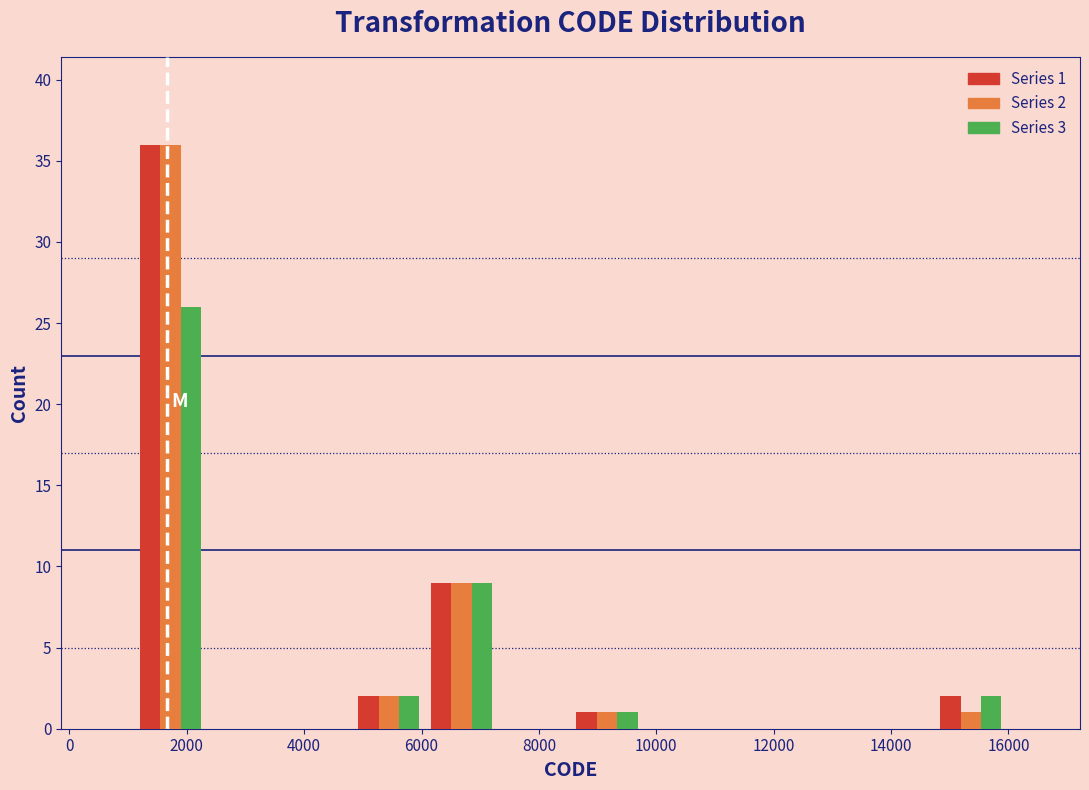

In the Series 2 series, which range on the x-axis has the tallest bar?

1200 to 2400